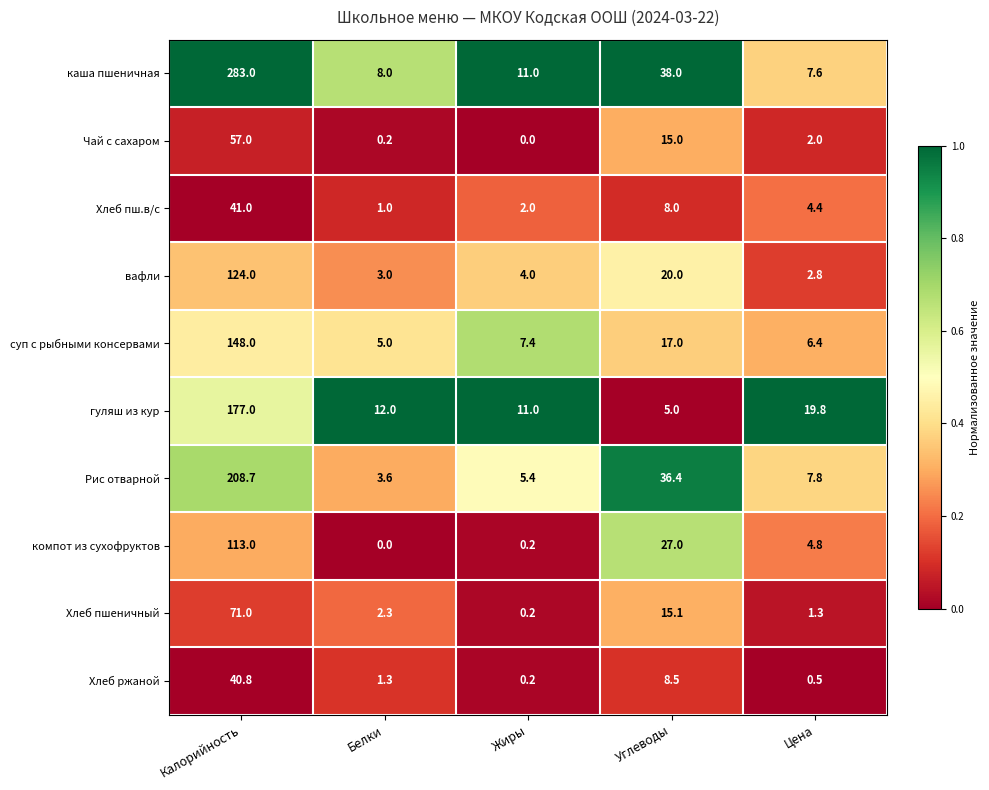

What is the average value of the Хлеб пш.в/с series?

11.3